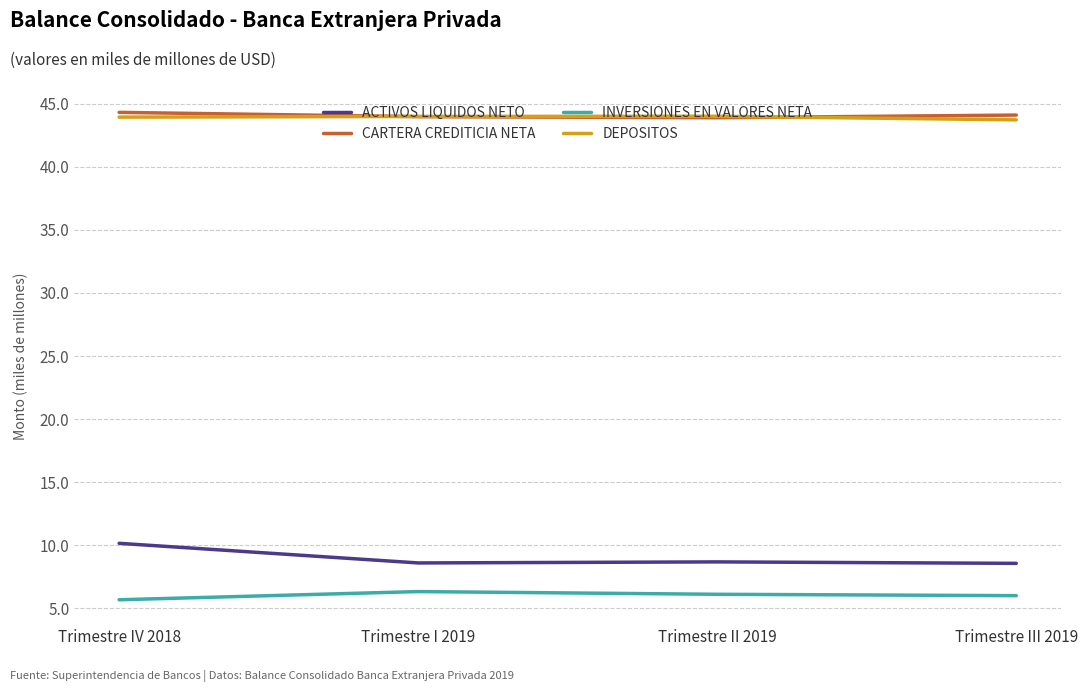

True or false: CARTERA CREDITICIA NETA and INVERSIONES EN VALORES NETA intersect in this chart.

False